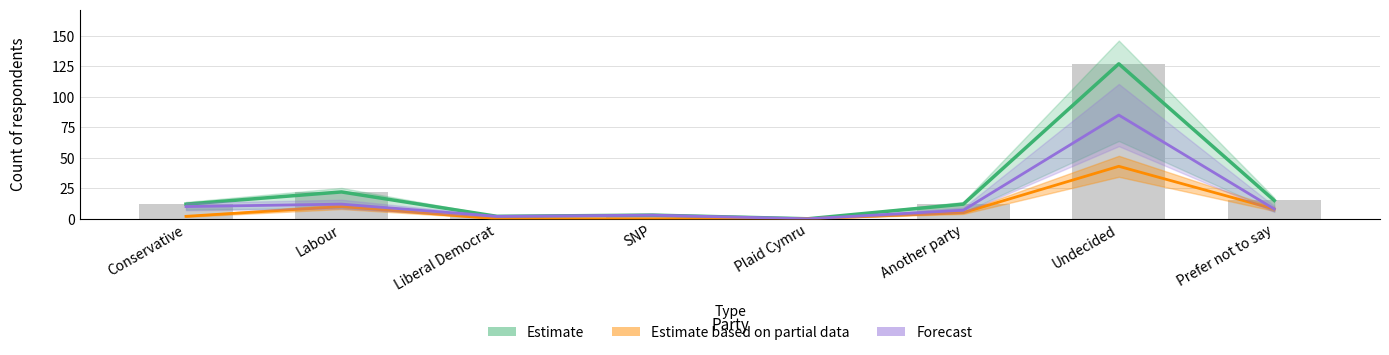

What is the difference between the highest and lowest values at Labour?

12